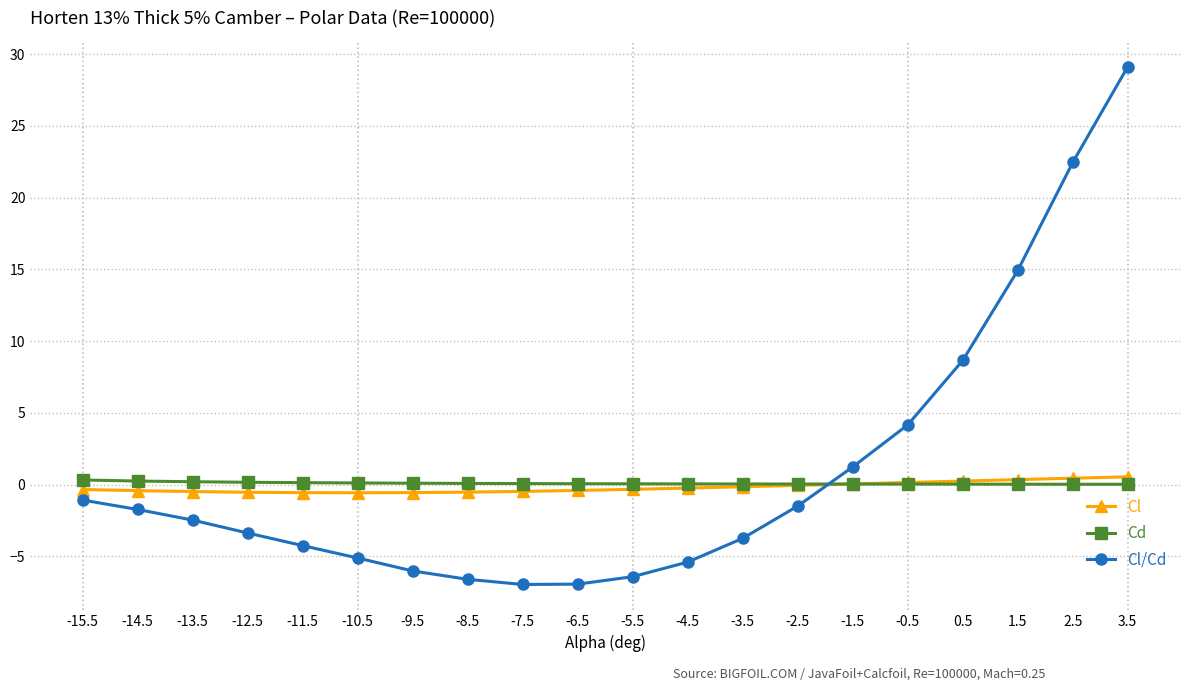

At which category is the sum across all series the highest?

3.5